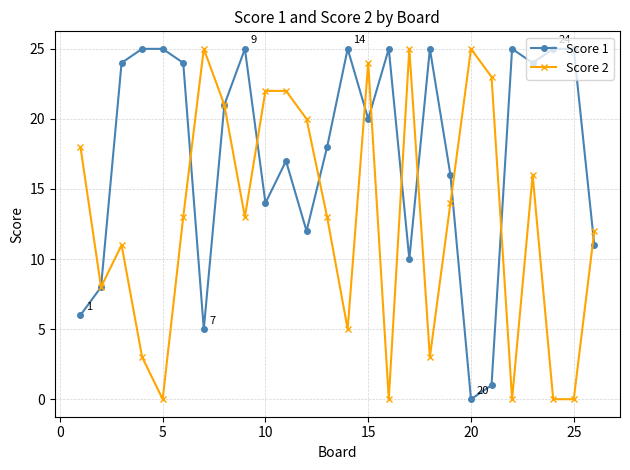

Which series has the largest total across all categories?

Score 1